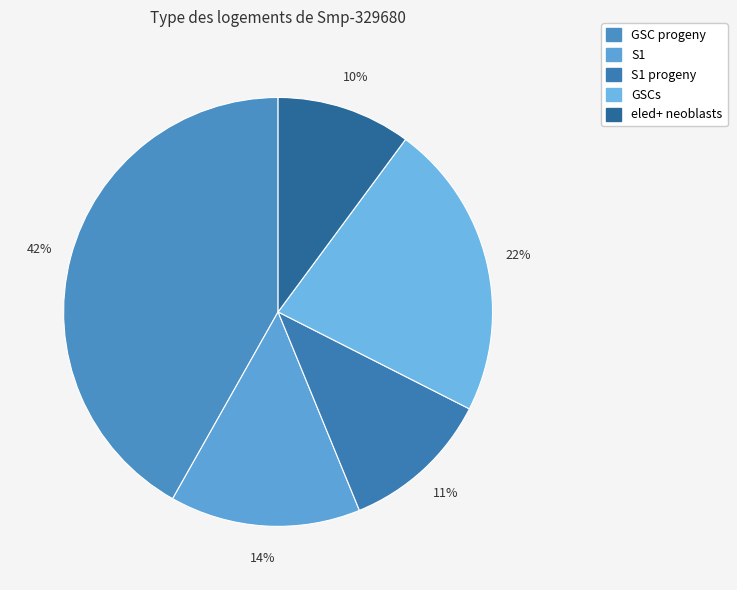

Count the number of slices in the pie.

5